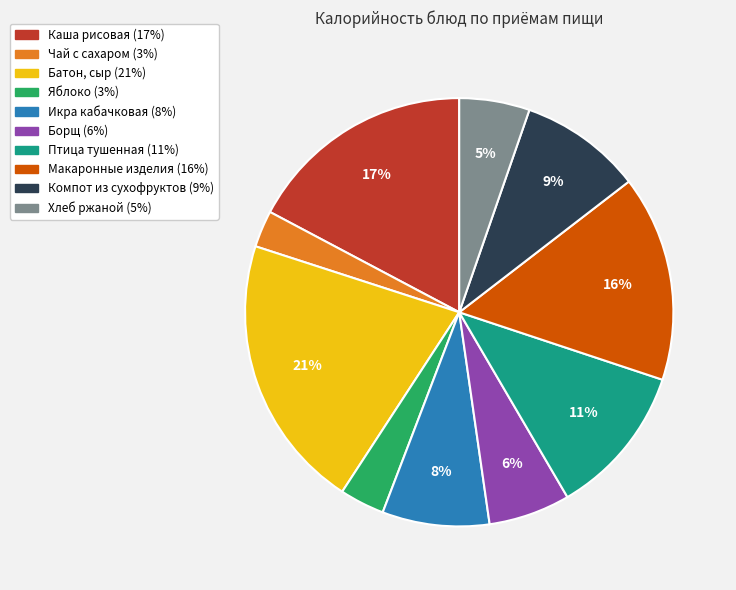

Is there any slice that represents more than half of the pie?

No